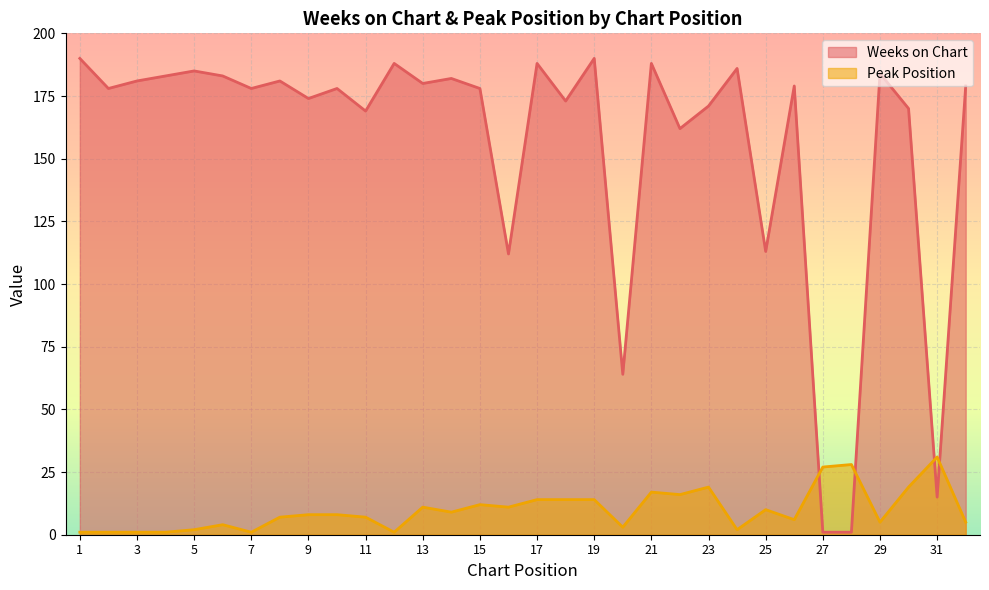

What is the value of the Weeks on Chart point at the 26th from the left?

179